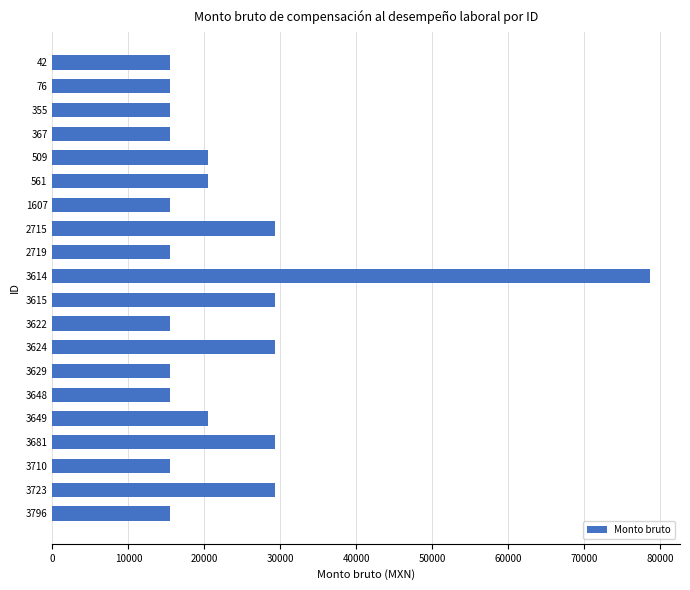

What is the value of the 11th bar from the top?

29305.0